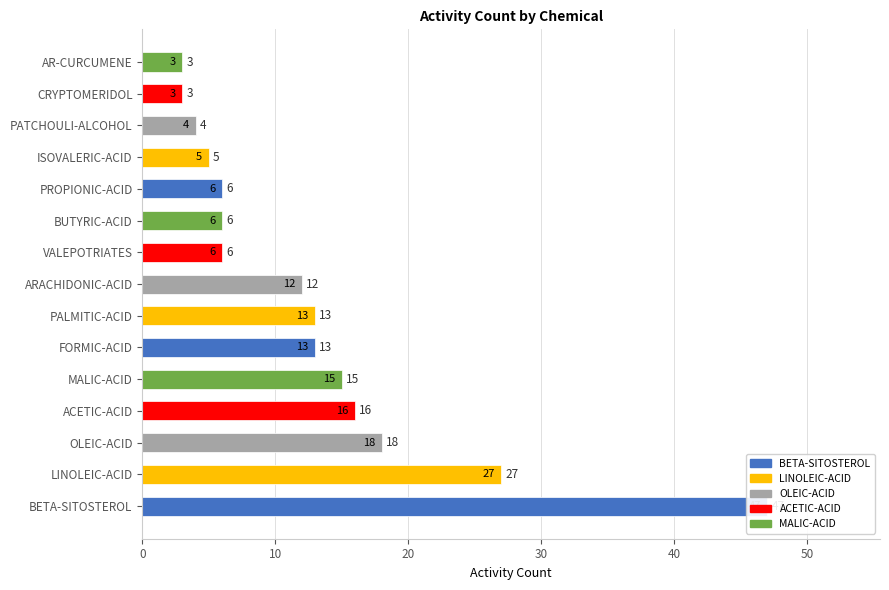

Reading left to right, what are all the values shown in this chart?

BETA-SITOSTEROL=47	LINOLEIC-ACID=27	OLEIC-ACID=18	ACETIC-ACID=16	MALIC-ACID=15	FORMIC-ACID=13	PALMITIC-ACID=13	ARACHIDONIC-ACID=12	VALEPOTRIATES=6	BUTYRIC-ACID=6	PROPIONIC-ACID=6	ISOVALERIC-ACID=5	PATCHOULI-ALCOHOL=4	CRYPTOMERIDOL=3	AR-CURCUMENE=3